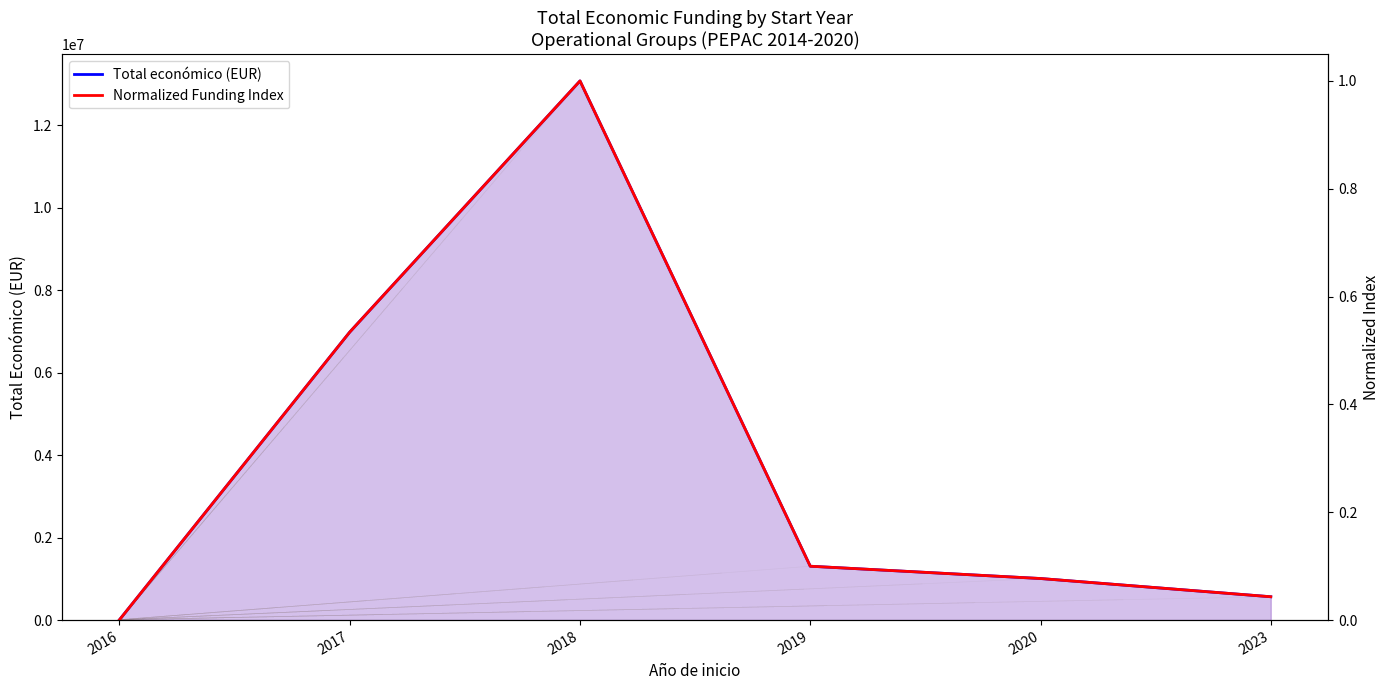

What is the difference between the second highest and second lowest values in the Total económico (EUR) series?

6418923.0